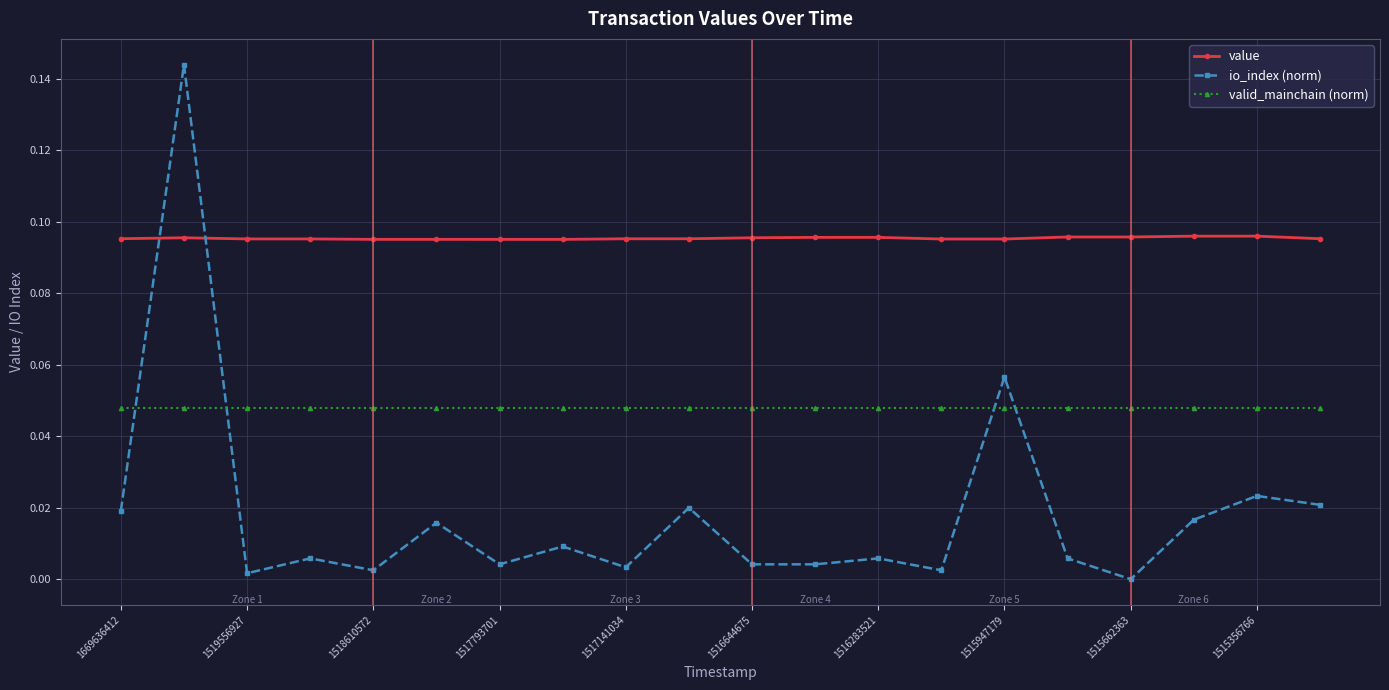

True or false: valid_mainchain (norm) and value intersect in this chart.

False